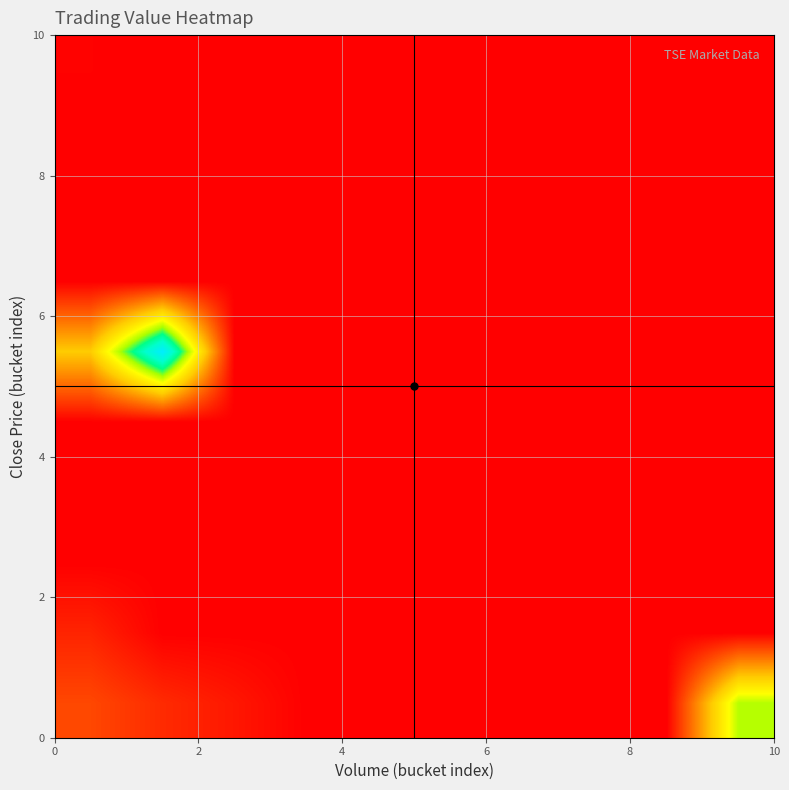

What is the greatest value displayed?

14665084620